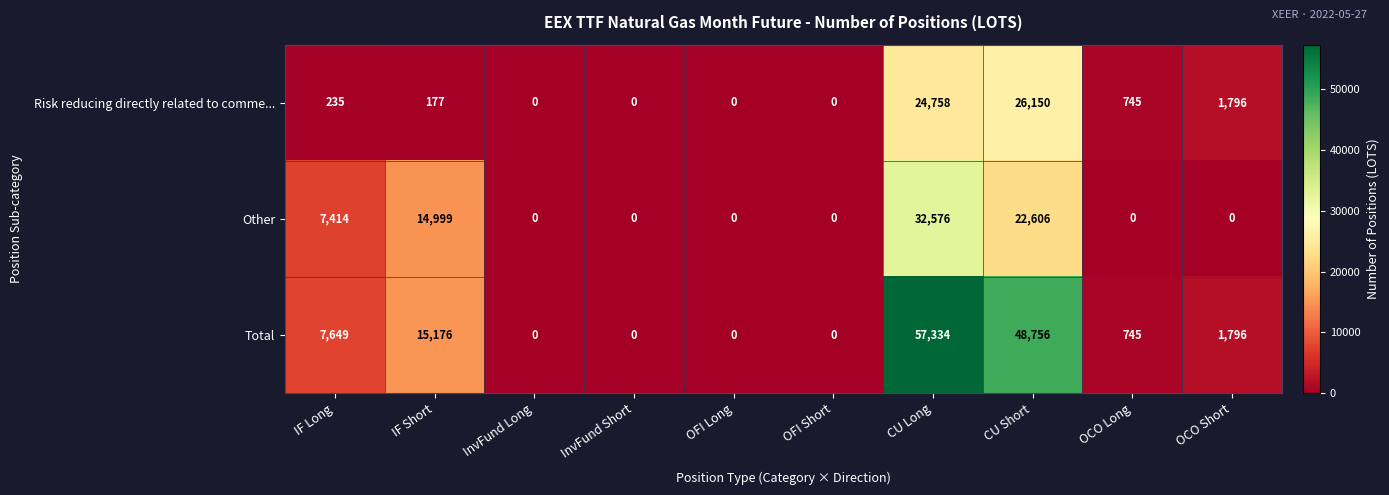

Rank the series by their average value, from highest to lowest.

Total, Other, Risk reducing directly related to comme...